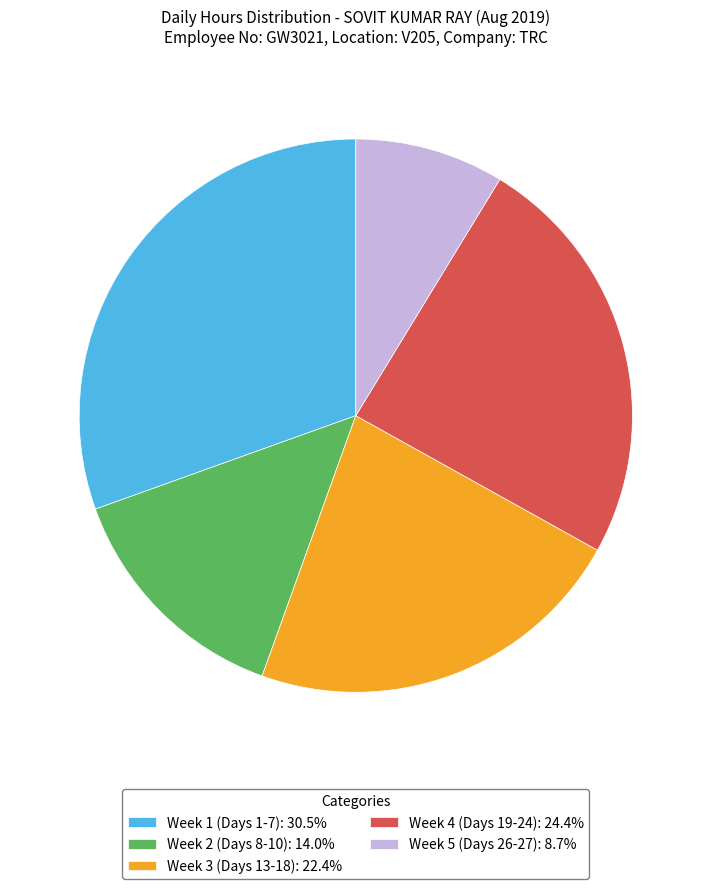

Approximately how many times larger is the value at Week 3 (Days 13-18): 22.4% compared to Week 2 (Days 8-10): 14.0%?

1.6